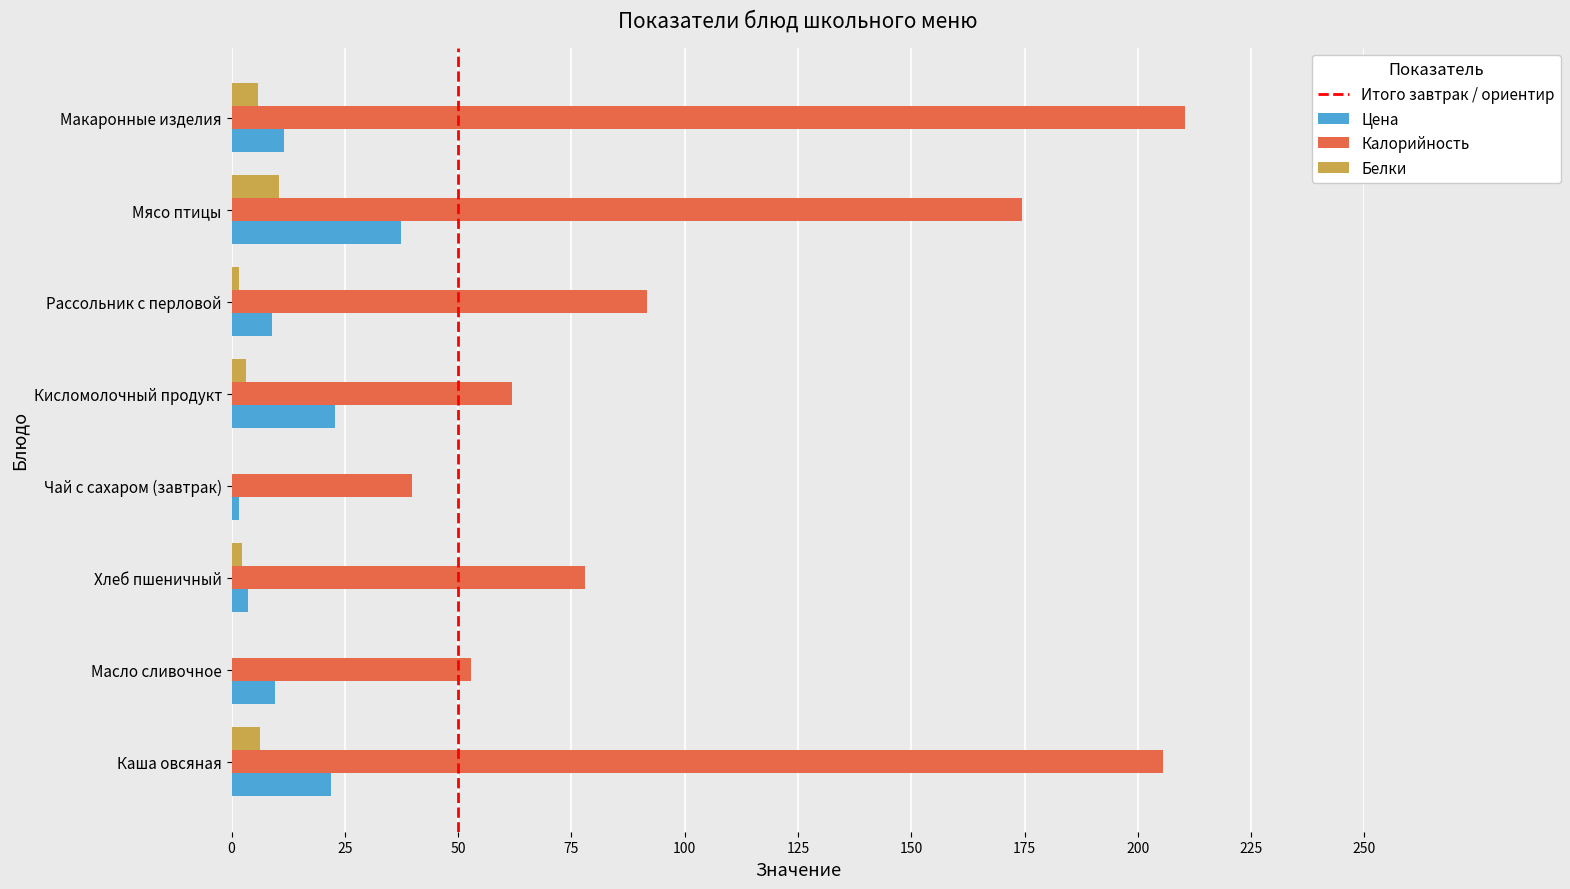

What is the maximum value for Калорийность?

210.5